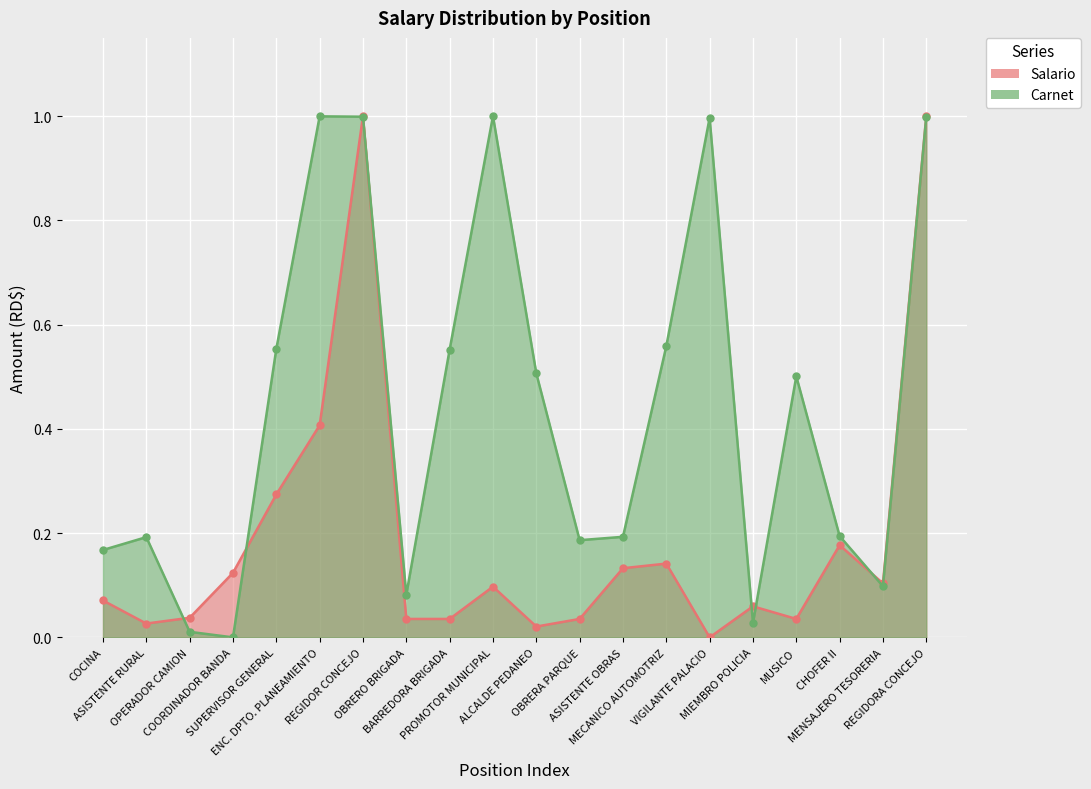

Is the value of Salario (line) at MIEMBRO POLICIA greater than the value of Carnet (line) at OBRERA PARQUE?

No